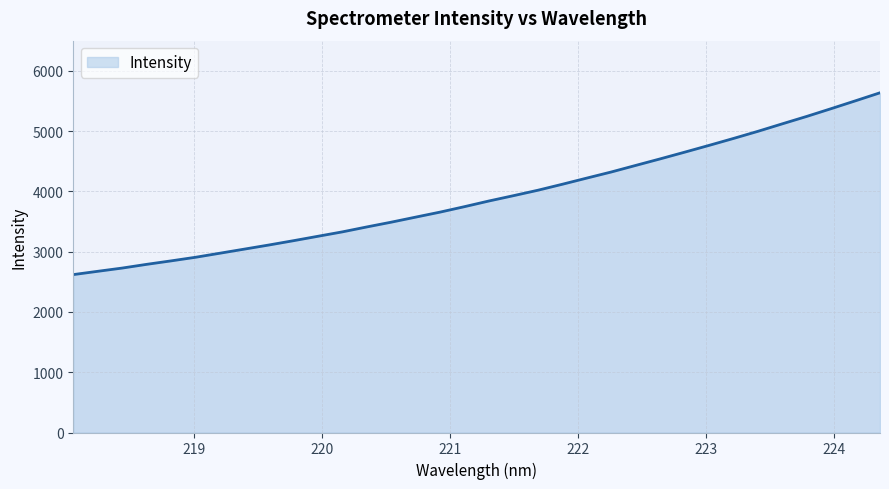

Count the number of categories in the chart.

34